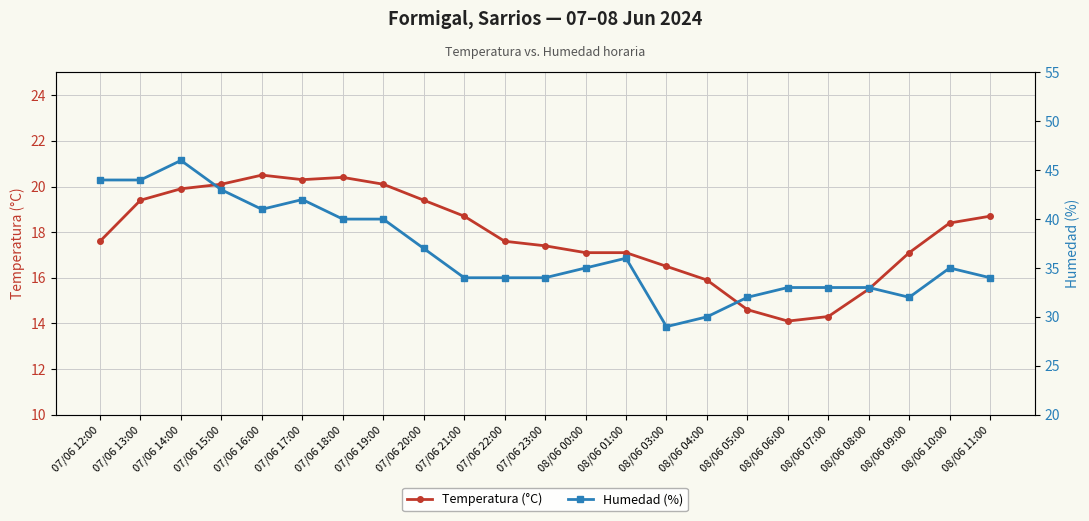

List the labels in order of Humedad (%) value, smallest first.

08/06 03:00, 08/06 04:00, 08/06 05:00, 08/06 09:00, 08/06 06:00, 08/06 07:00, 08/06 08:00, 07/06 21:00, 07/06 22:00, 07/06 23:00, 08/06 11:00, 08/06 00:00, 08/06 10:00, 08/06 01:00, 07/06 20:00, 07/06 18:00, 07/06 19:00, 07/06 16:00, 07/06 17:00, 07/06 15:00, 07/06 12:00, 07/06 13:00, 07/06 14:00